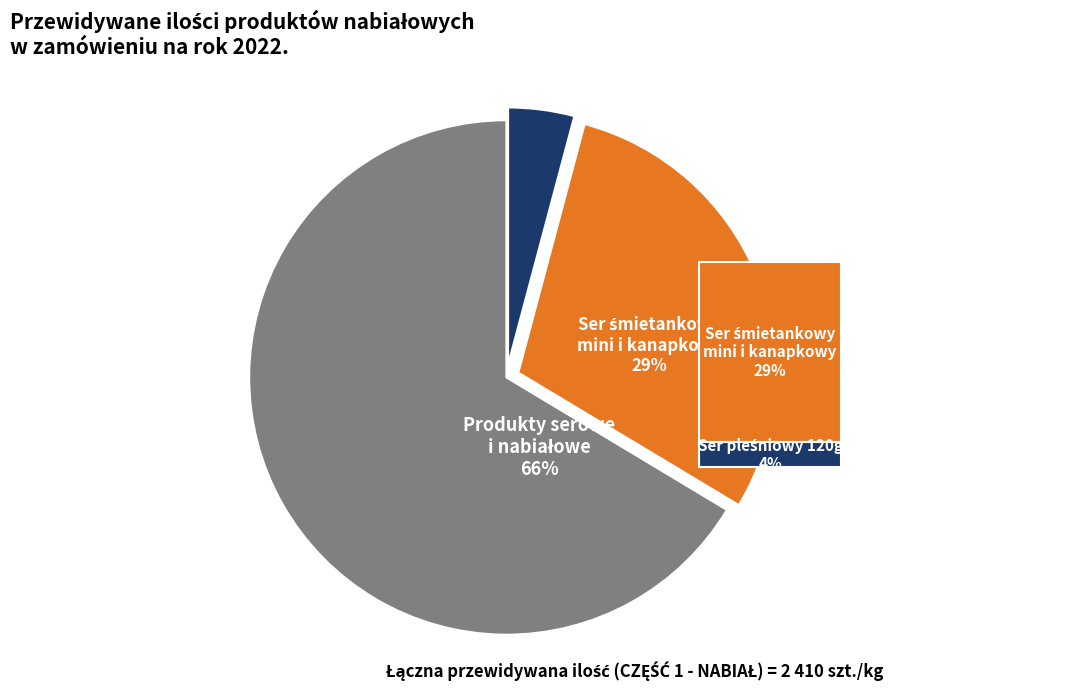

Is it true that Ser topiony bez przypraw 100g is 30% of the pie?

False